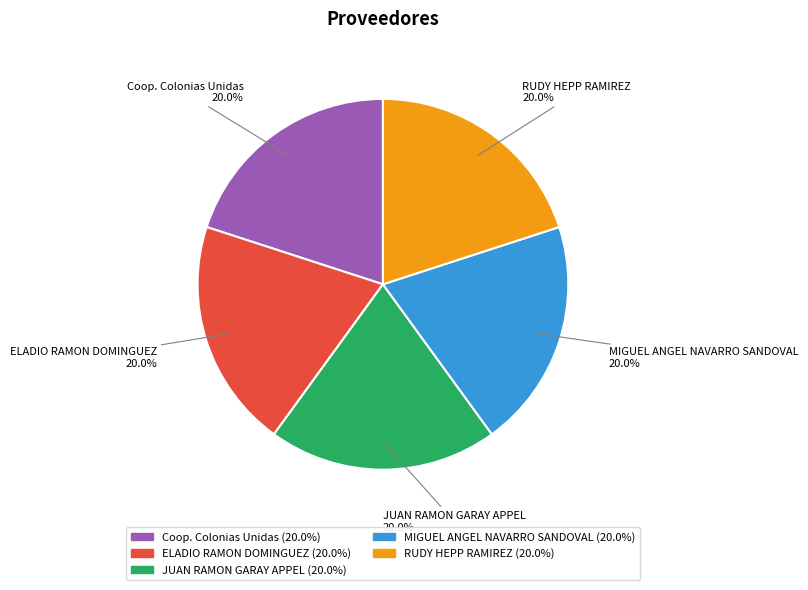

Approximately how many times larger is the value at MIGUEL ANGEL NAVARRO SANDOVAL compared to RUDY HEPP RAMIREZ?

1.0